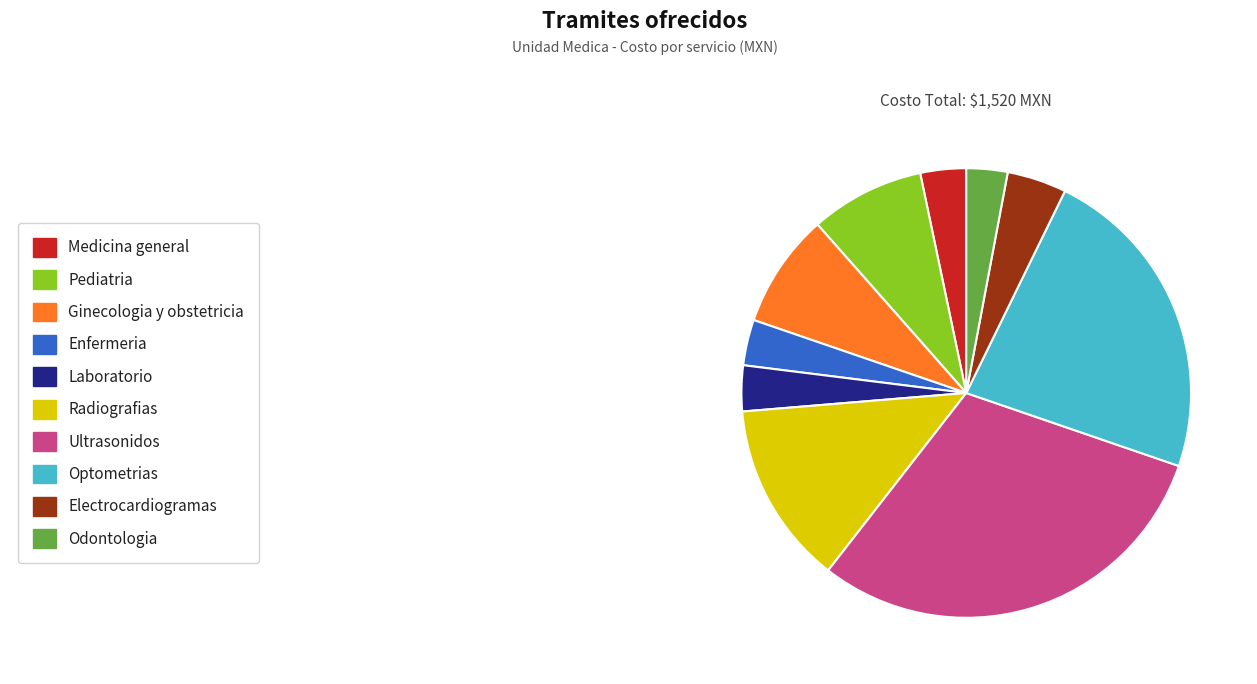

Is there a majority slice in this chart?

No